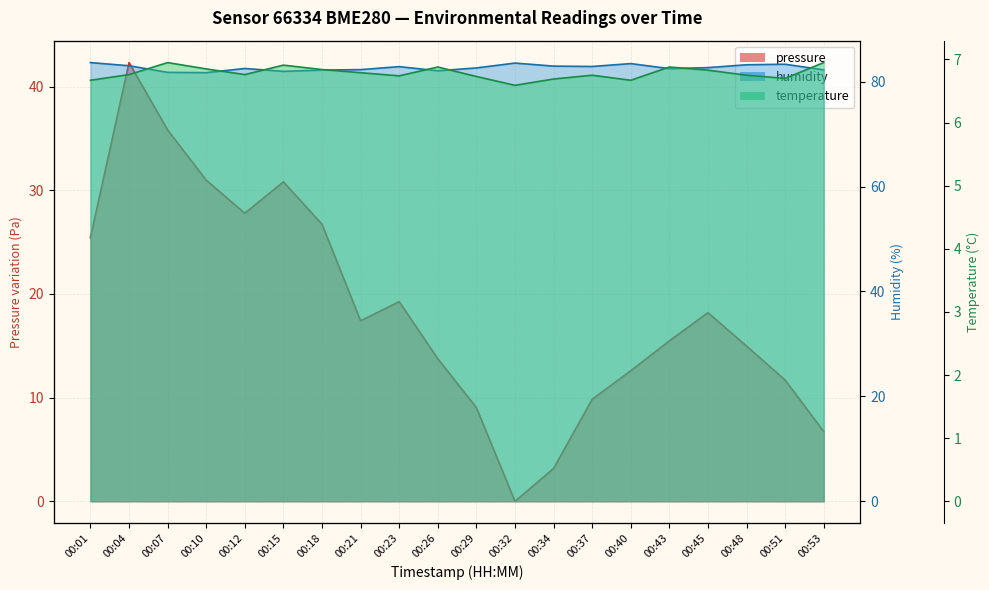

Where does the pressure series first go above 17?

00:01